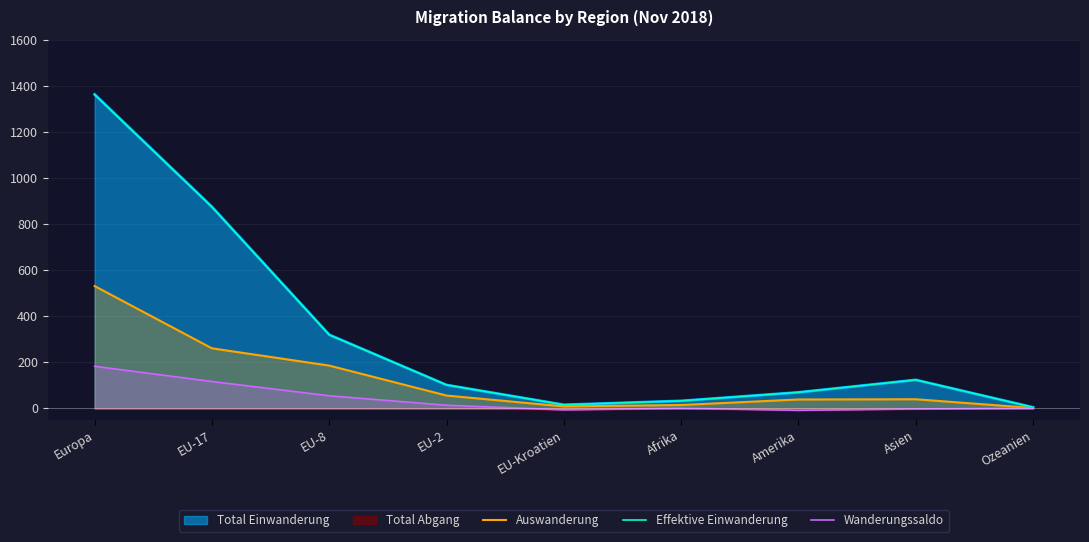

Reading left to right, extract all data points from this chart.

Auswanderung: Europa=531	EU-17=261	EU-8=186	EU-2=56	EU-Kroatien=9	Afrika=15	Amerika=39	Asien=40	Ozeanien=2
Effektive Einwanderung: Europa=1361	EU-17=874	EU-8=319	EU-2=102	EU-Kroatien=16	Afrika=33	Amerika=70	Asien=124	Ozeanien=5
Wanderungssaldo: Europa=183	EU-17=117	EU-8=55	EU-2=14	EU-Kroatien=-6	Afrika=1	Amerika=-8	Asien=-2	Ozeanien=1